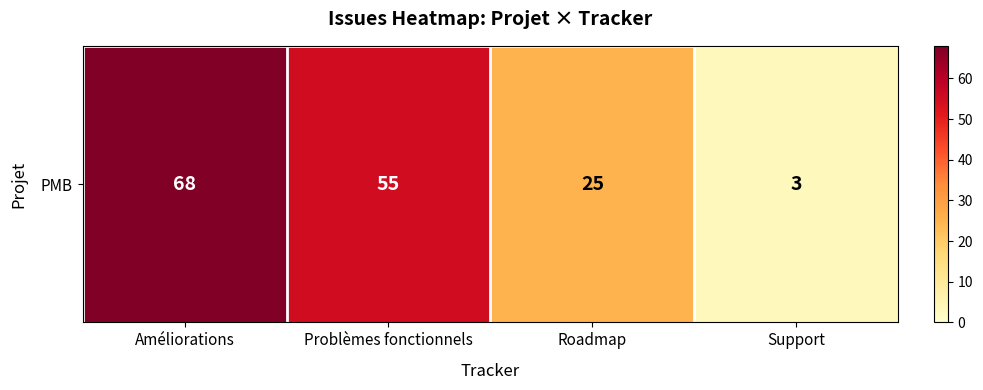

Where does the data first go above 55?

Améliorations